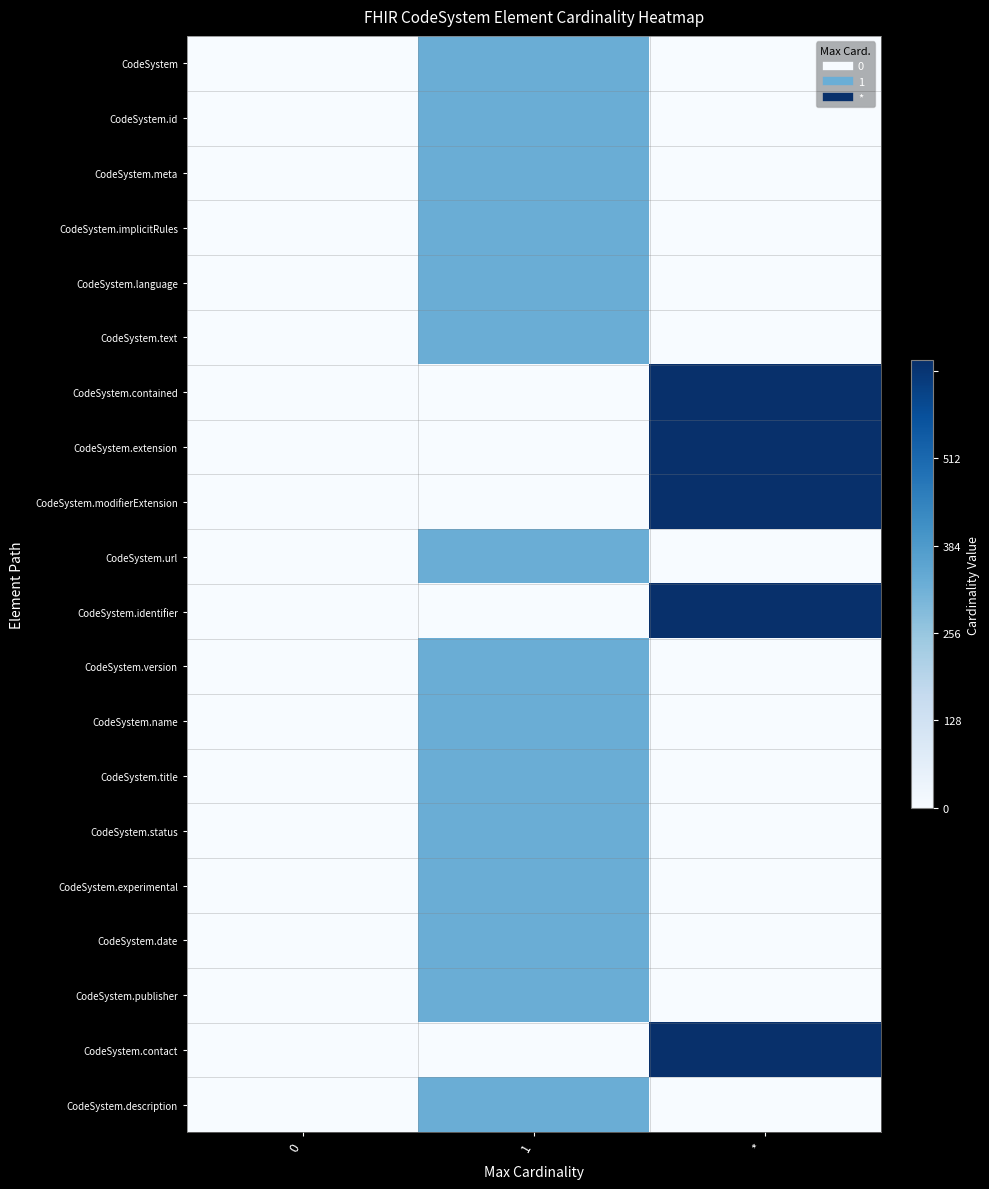

Which has a higher value, 1 or 0?

1